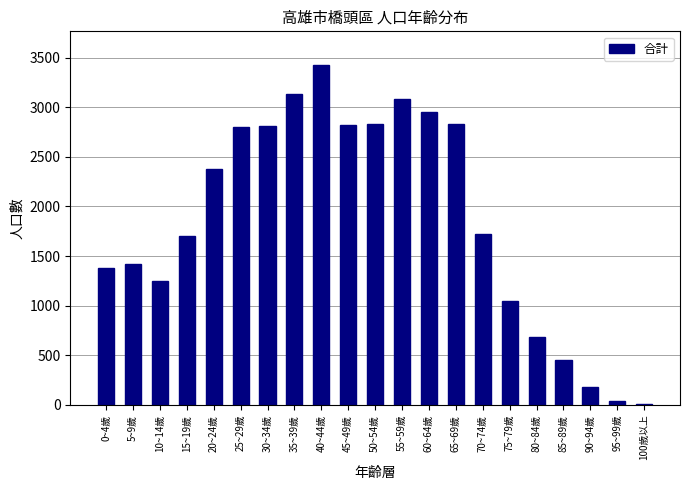

Which category has the highest value across all series?

40~44歲